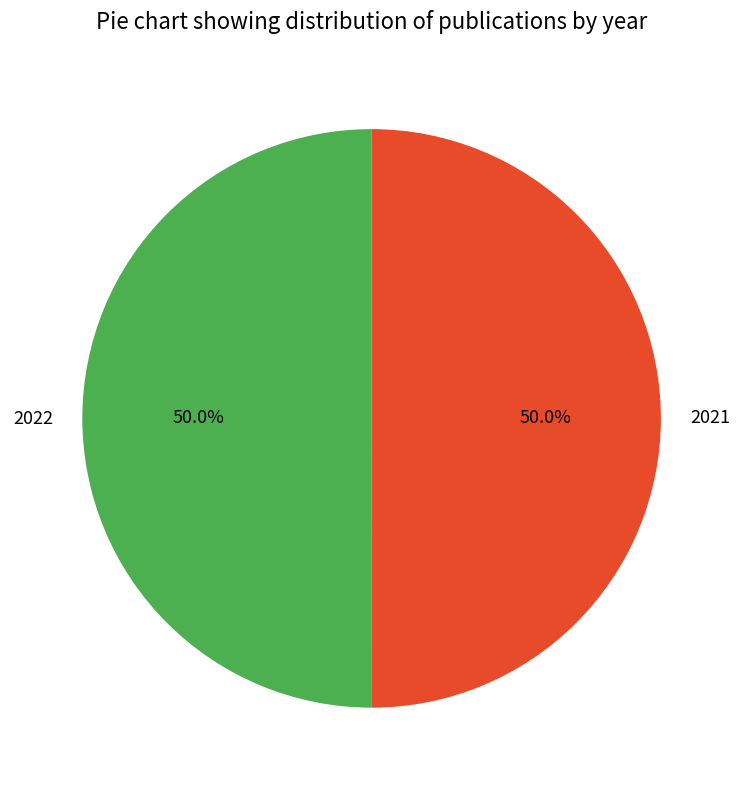

True or false: 2022 accounts for 50% of the total.

True